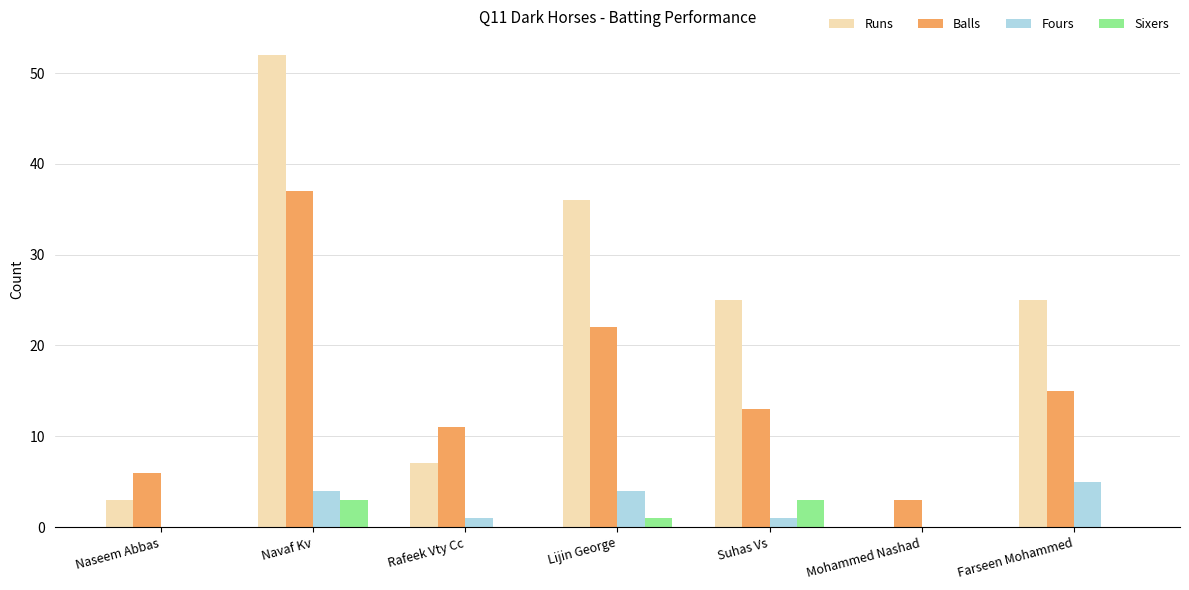

What is the maximum value for Sixers?

3